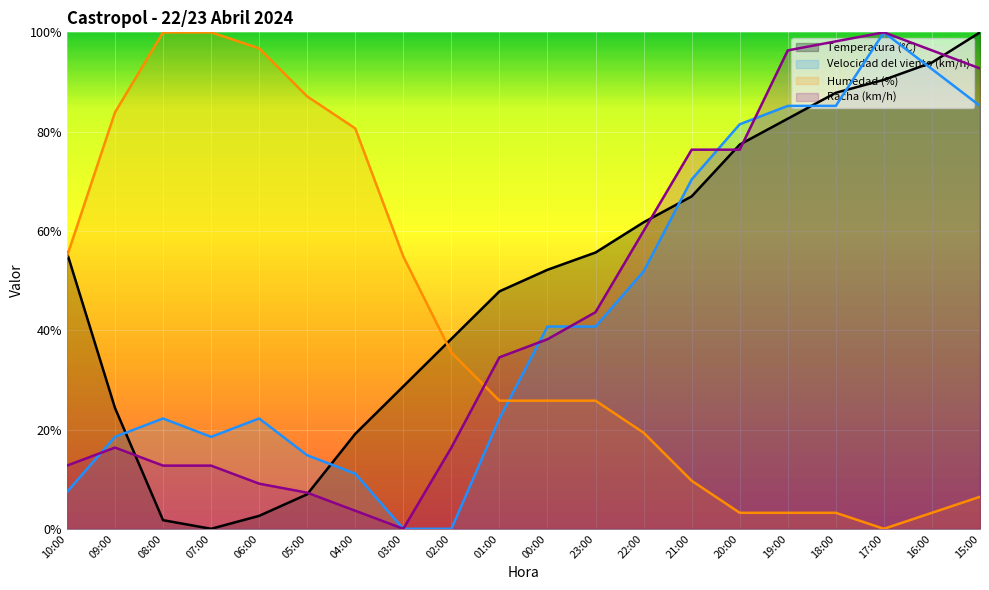

What is the spread (max minus min) of values at 03:00?

54.8